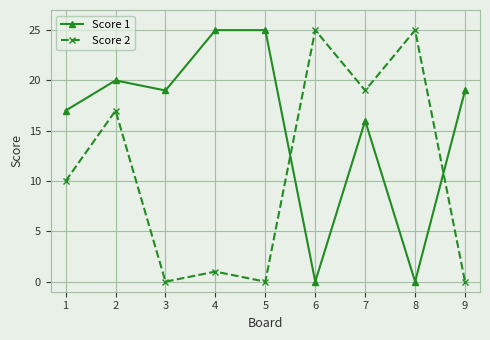

What is the highest value of the Score 2 series?

25